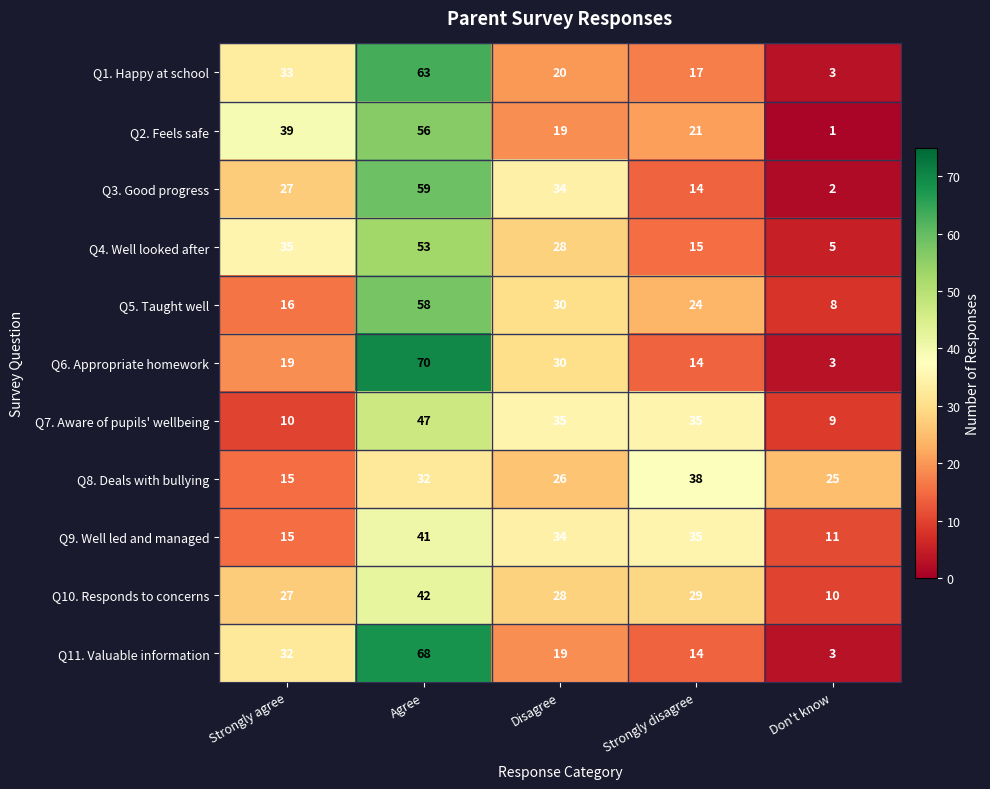

What value does the Q9. Well led and managed series have at Disagree, to the nearest 5?

35